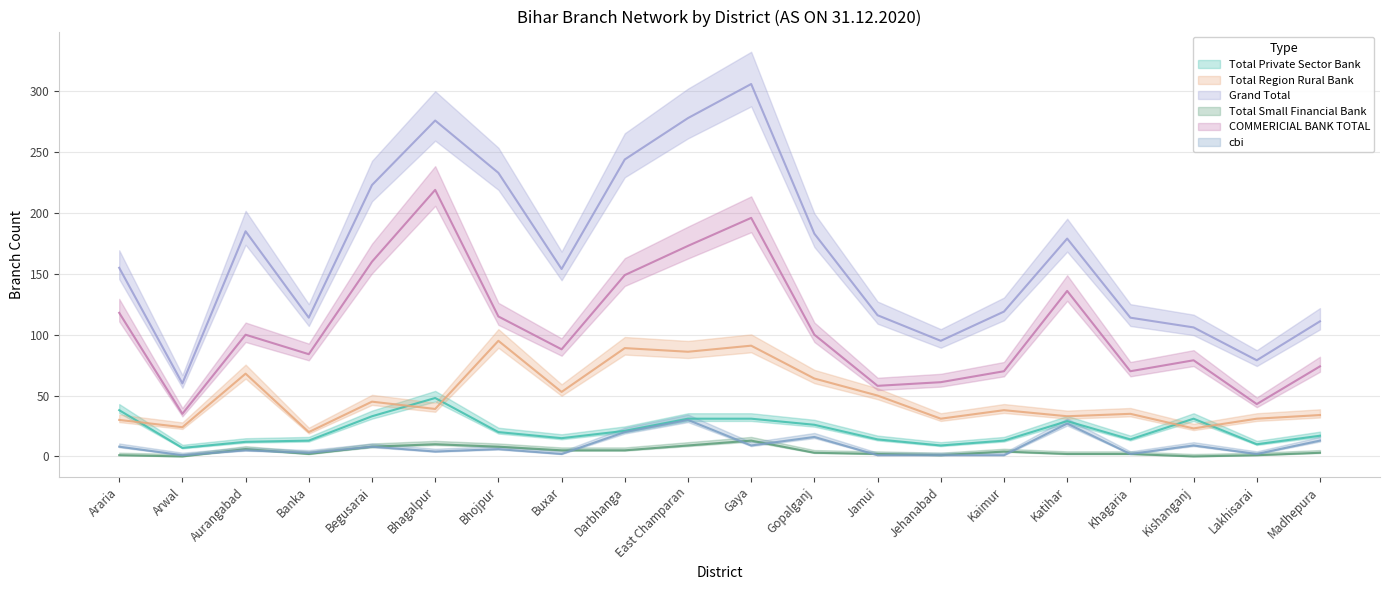

Between Araria and Gaya, which is larger?

Araria